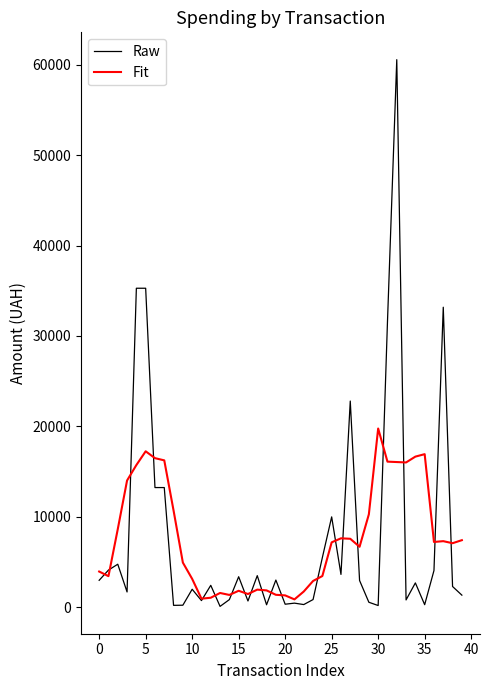

Which series has the widest spread of values?

Raw